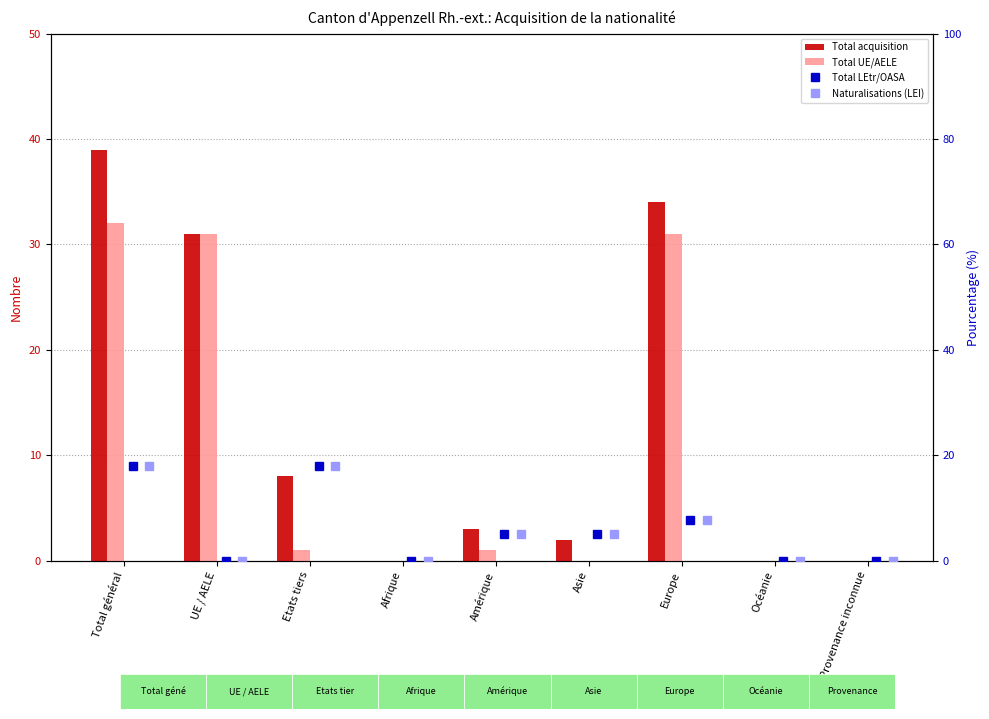

What is the sum of all Naturalisations (LEI) values?

53.8